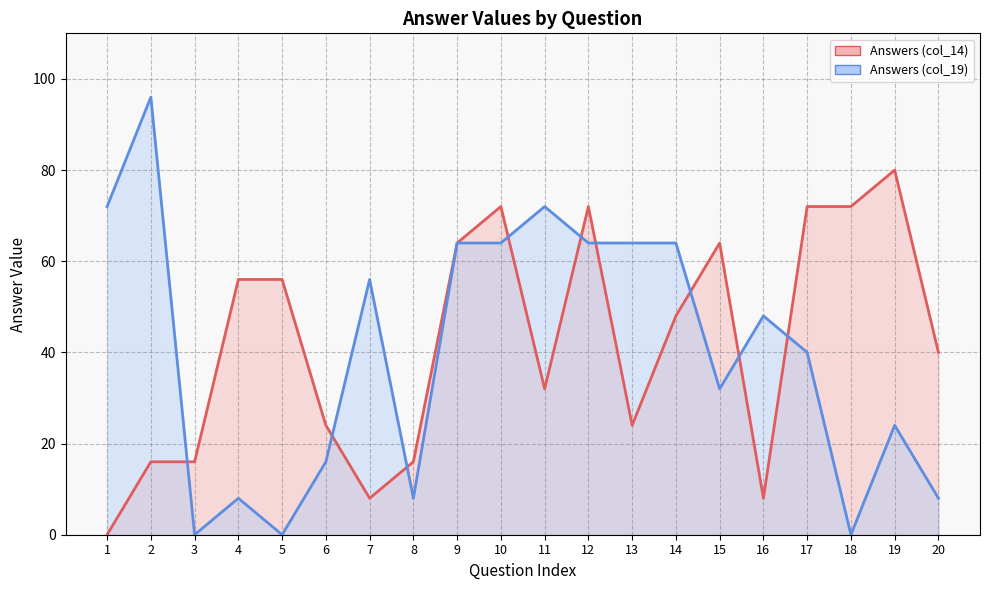

What is the sum of the Answers (col_19) values at 18 and 13?

64